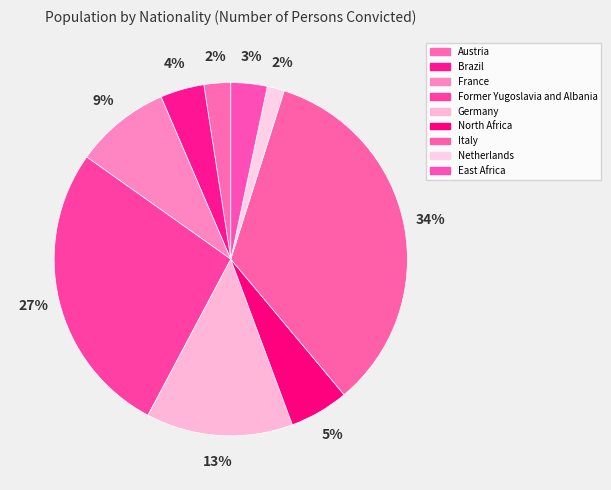

Does North Africa represent more than half of the total?

No